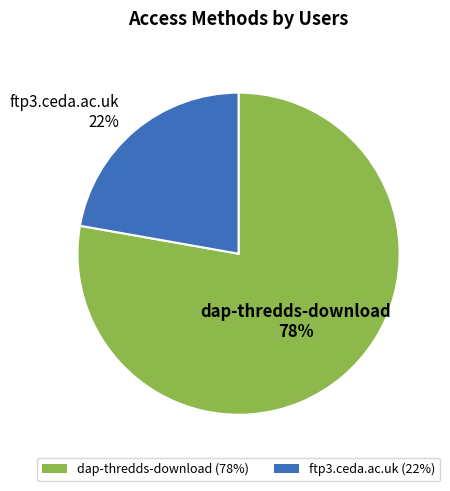

Between ftp3.ceda.ac.uk (22%) and dap-thredds-download (78%), which is larger?

dap-thredds-download (78%)